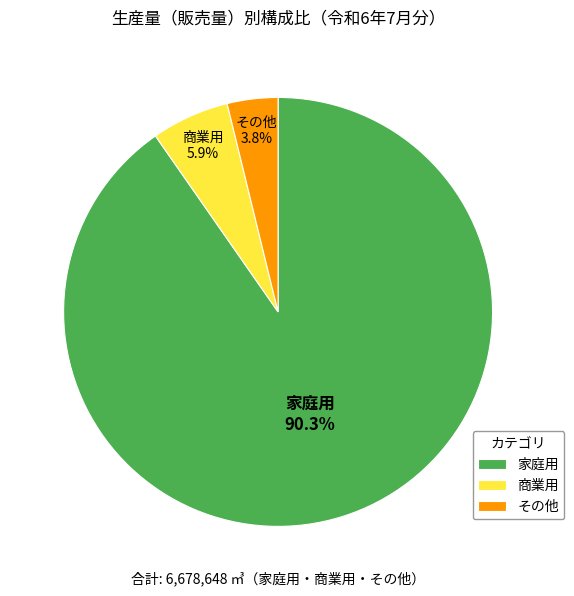

The その他 slice represents 4% of the pie. True or false?

True